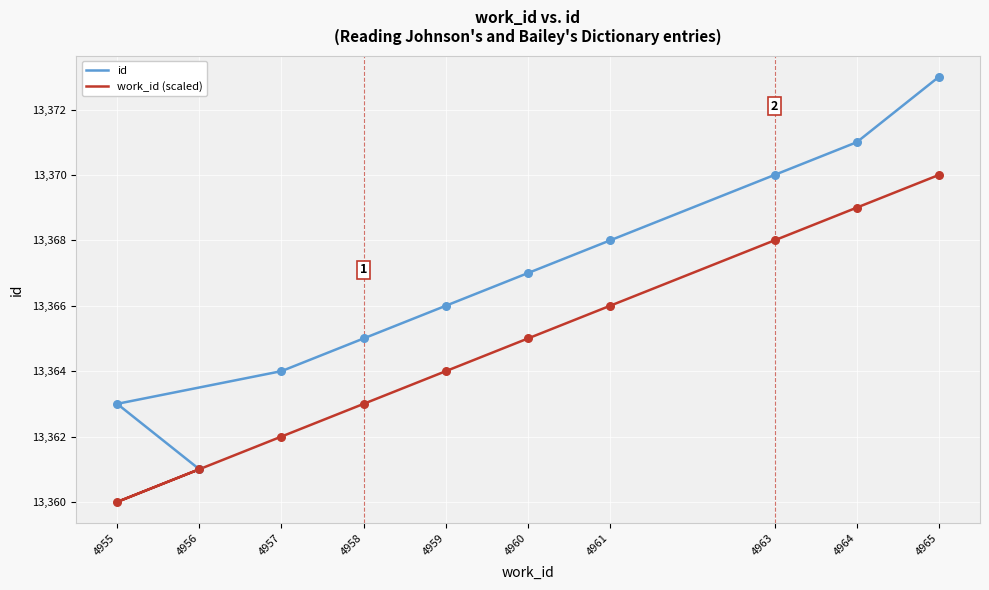

Which series has the widest spread of Y values?

id